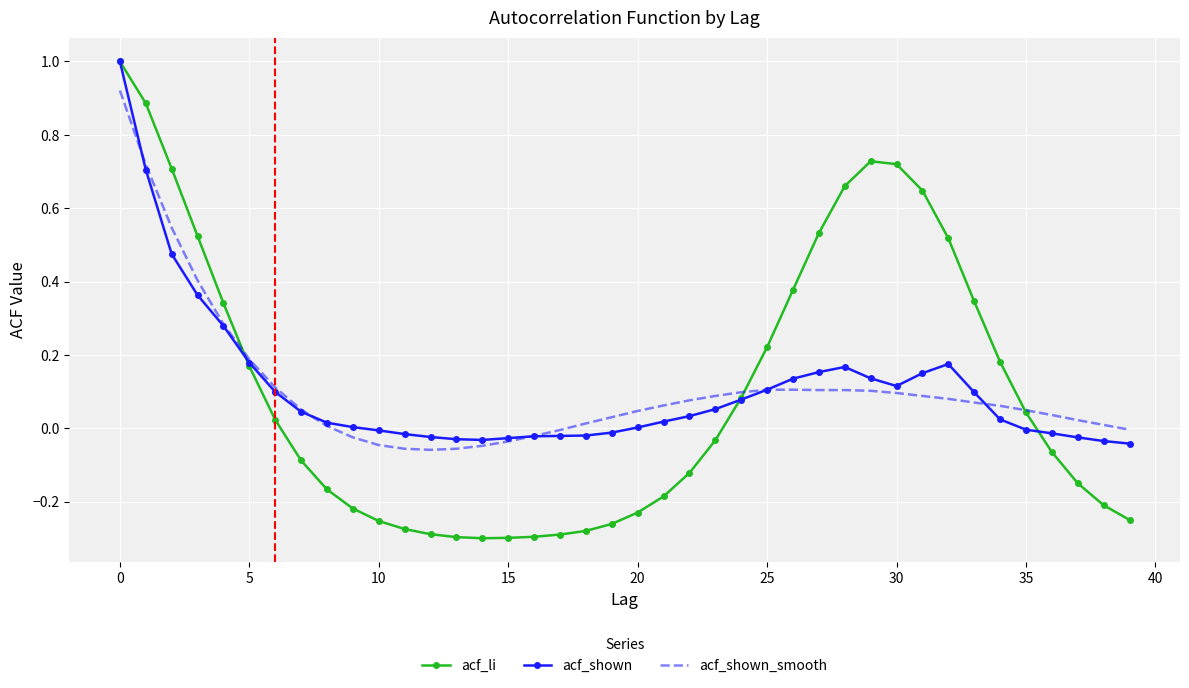

Which series has the widest spread of values?

acf_li